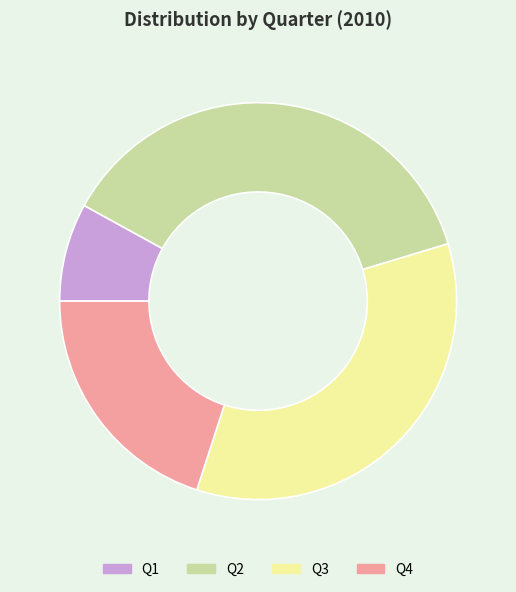

Which category has the smallest portion of the pie?

Q1